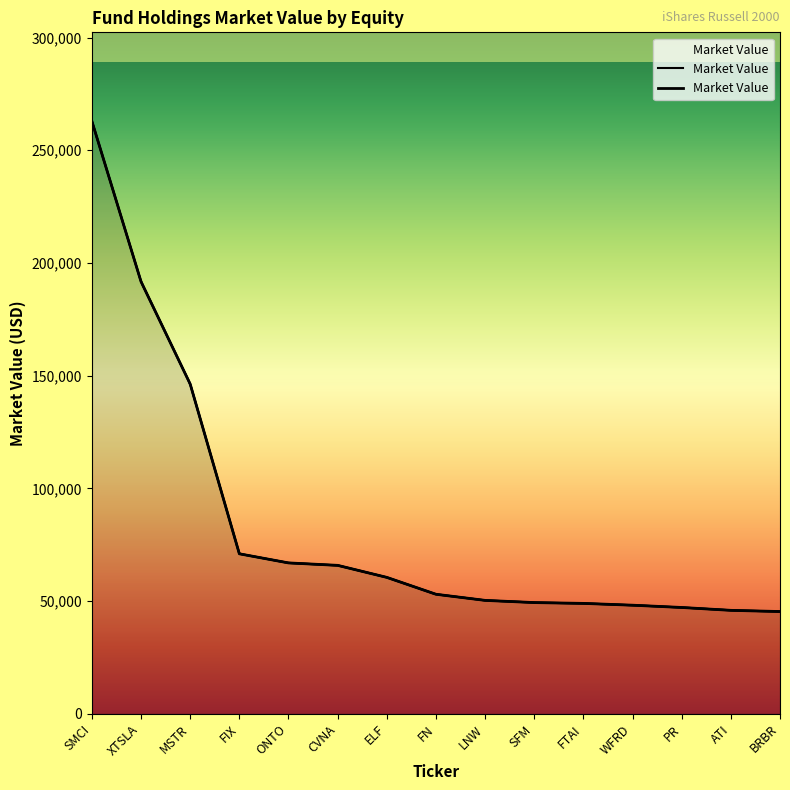

Reading left to right, extract all data points from this chart.

262897.3	191726.1	146303.8	70989.2	66945.3	65860.2	60526.8	53036.8	50320.2	49347.1	48985.4	48184.8	47176.8	45901.0	45374.3